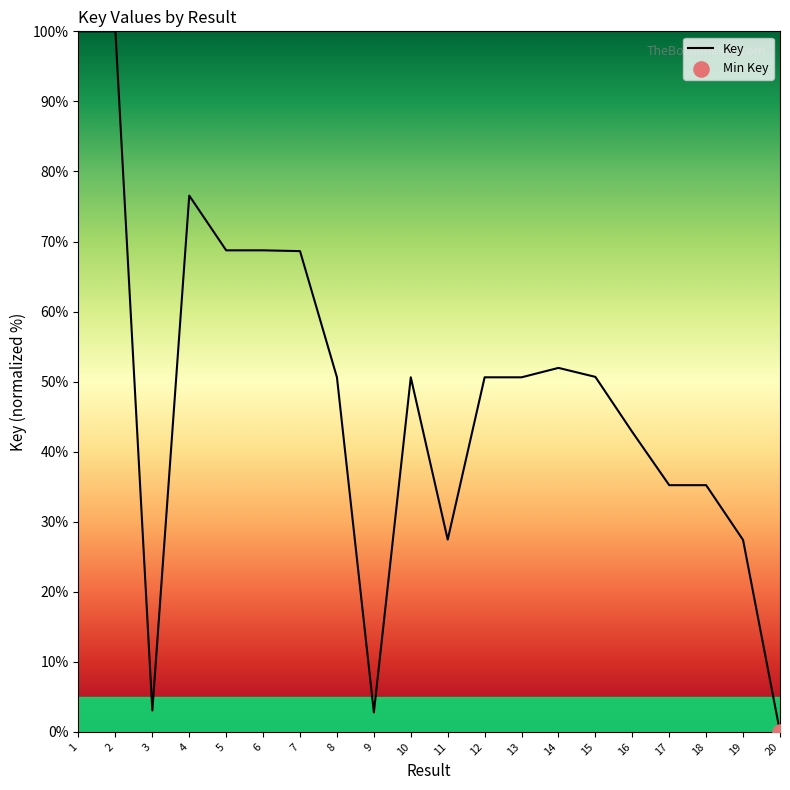

What is the ratio of the value at 17 to the value at 3?

11.5